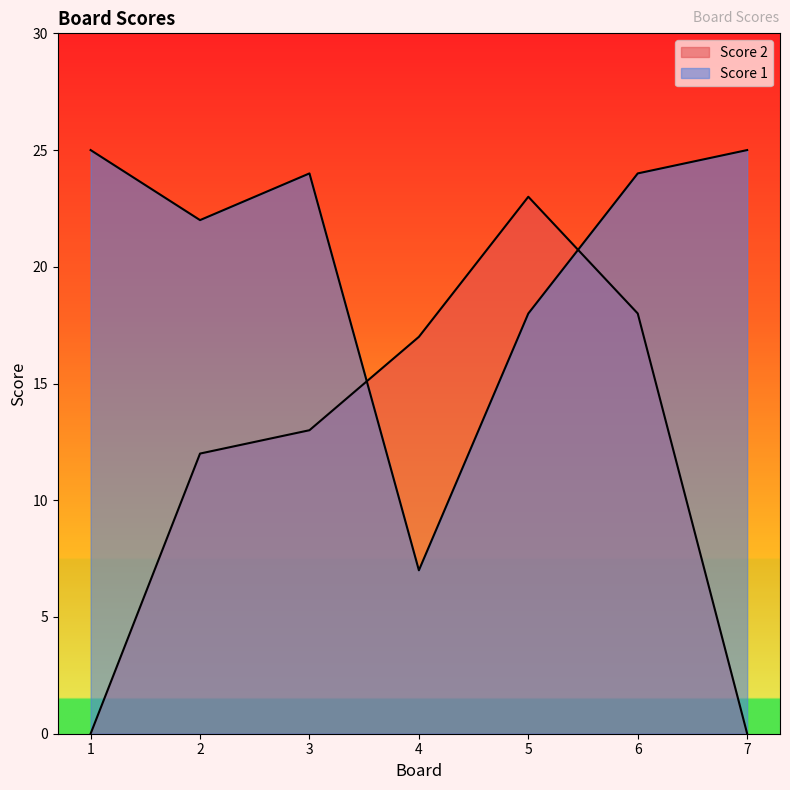

At which category does Score 1 reach its first local valley?

2